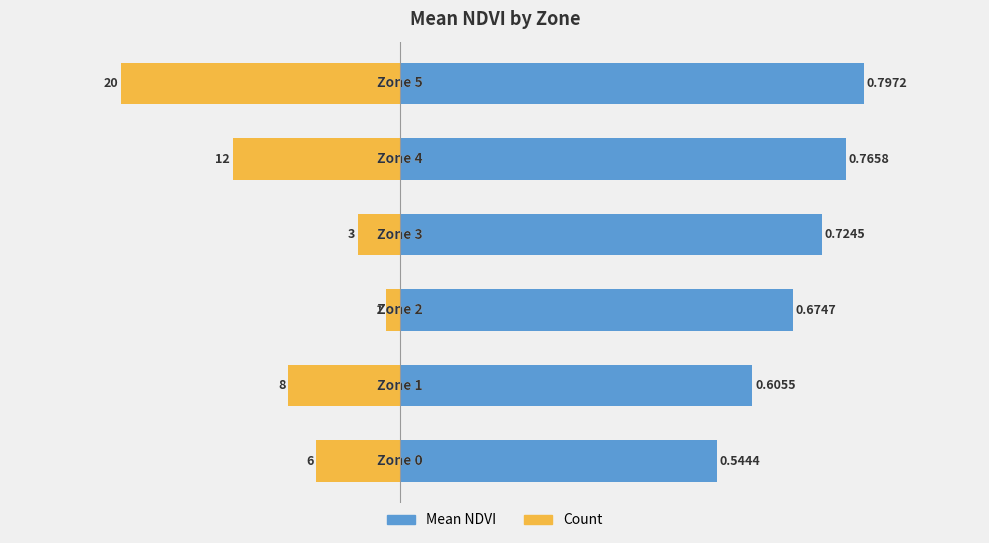

Between 1 and 0, which is larger?

1